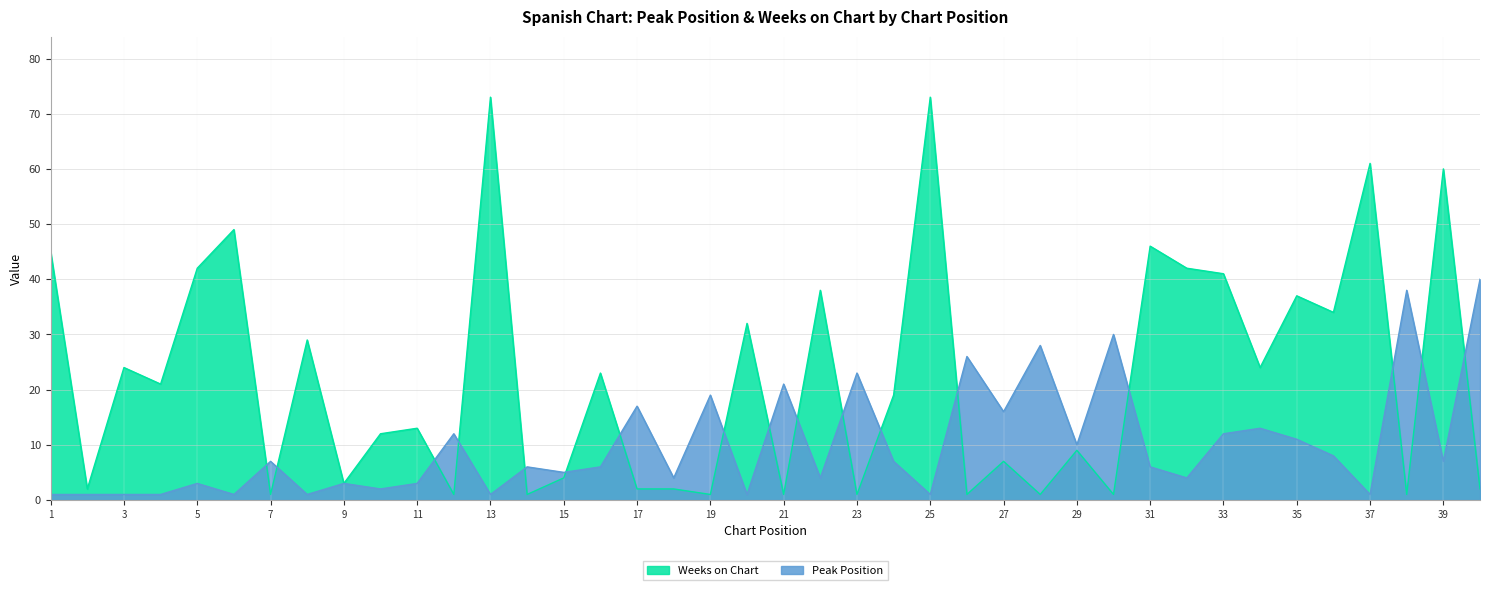

Which series changed the most between 15 and 24?

Weeks on Chart